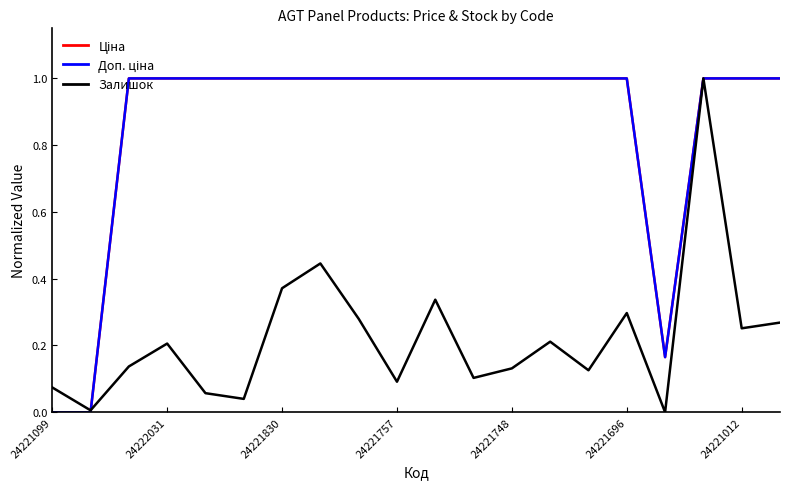

What is the greatest value displayed?

1.0